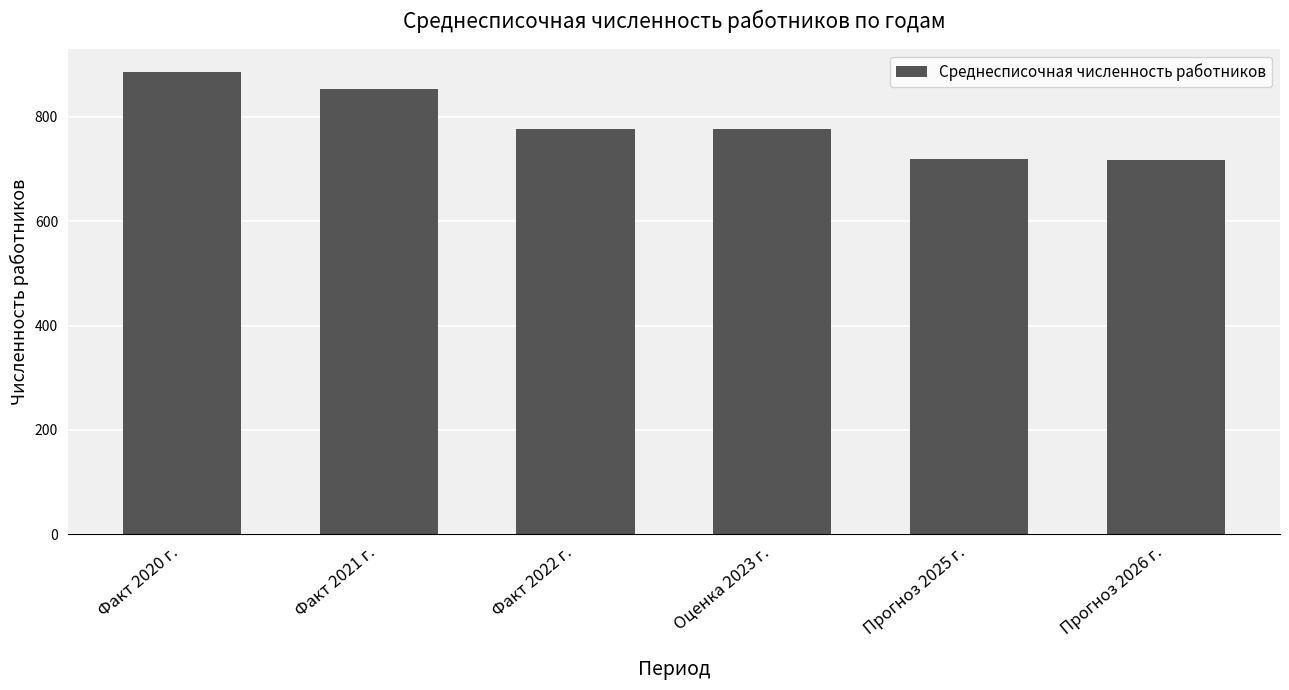

What is the value of the 6th bar from the left?

717.6